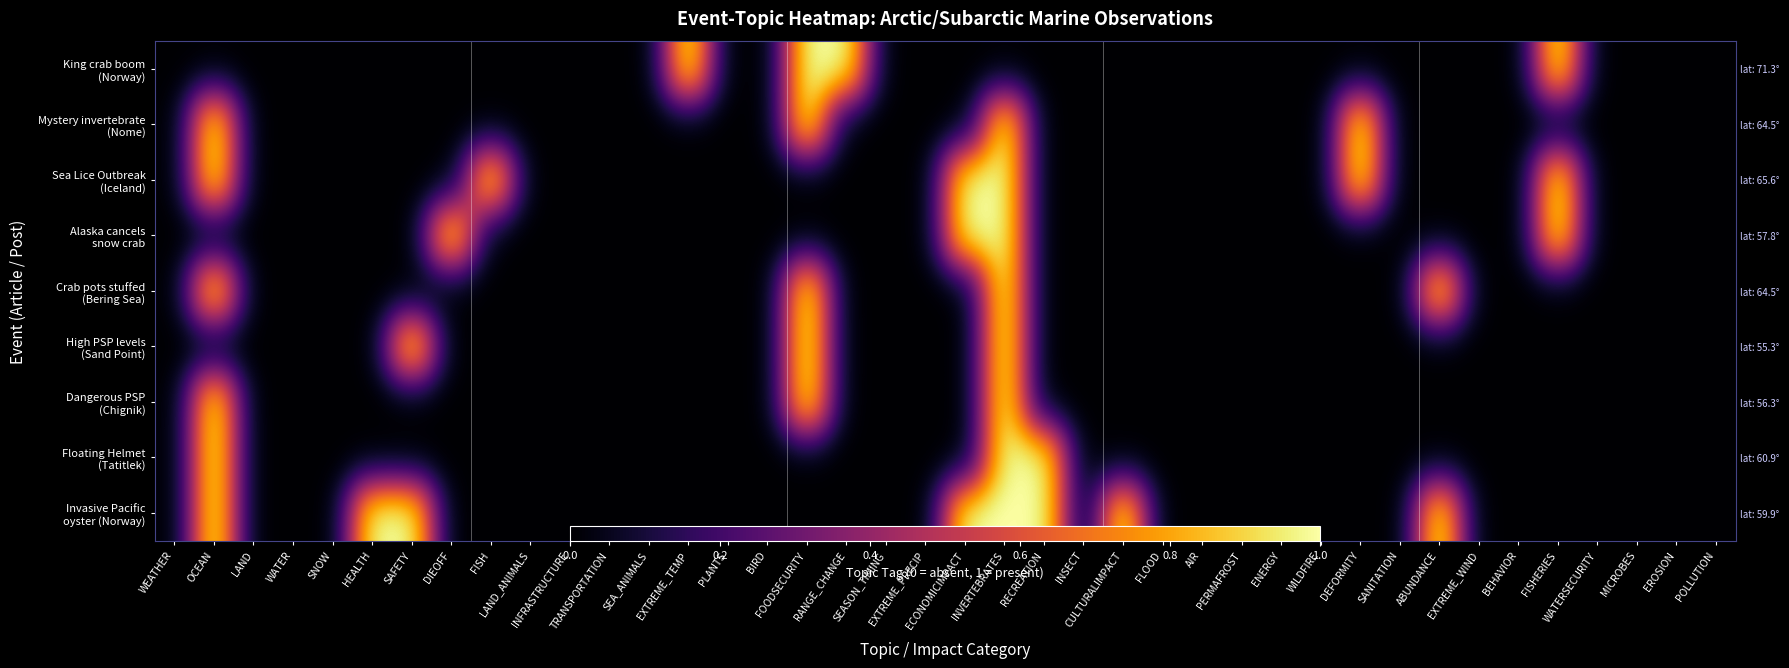

What is the total value across all series at OCEAN?

6